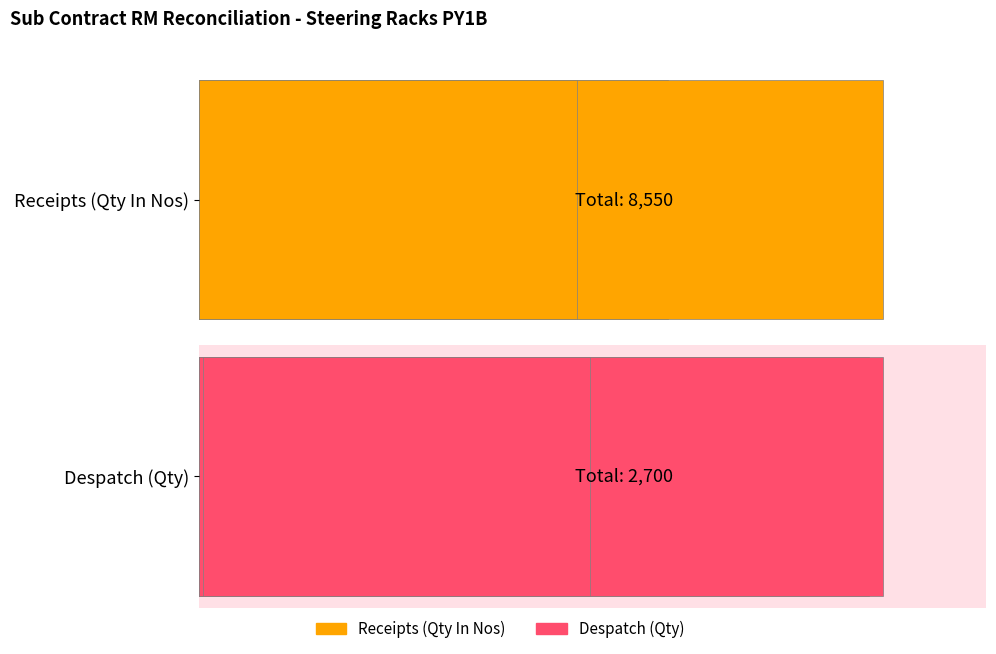

How many bars are there in each group?

2